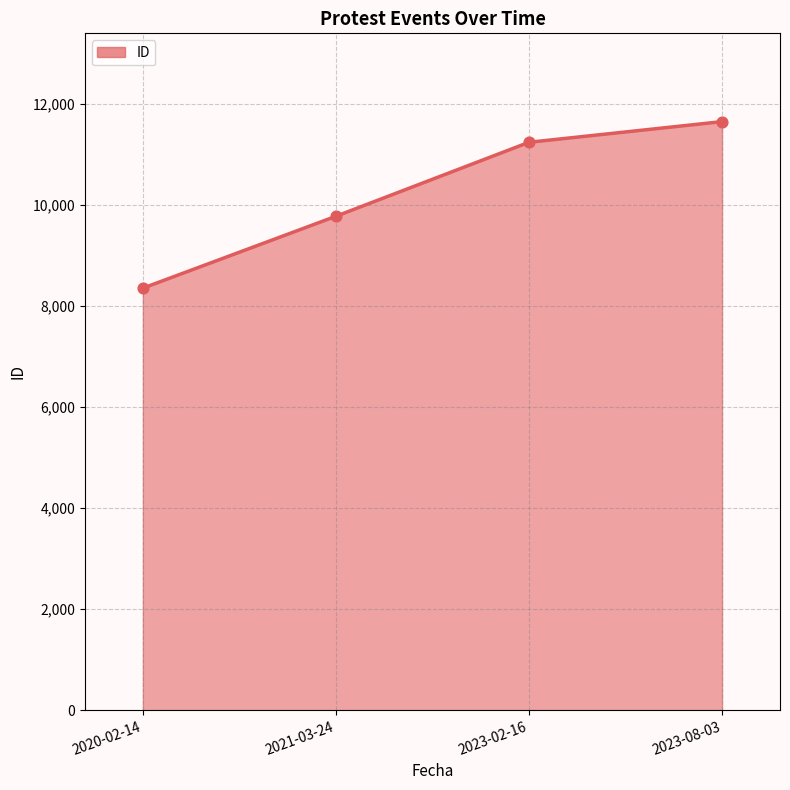

Approximately how many times larger is the value at 2023-02-16 compared to 2020-02-14?

1.3